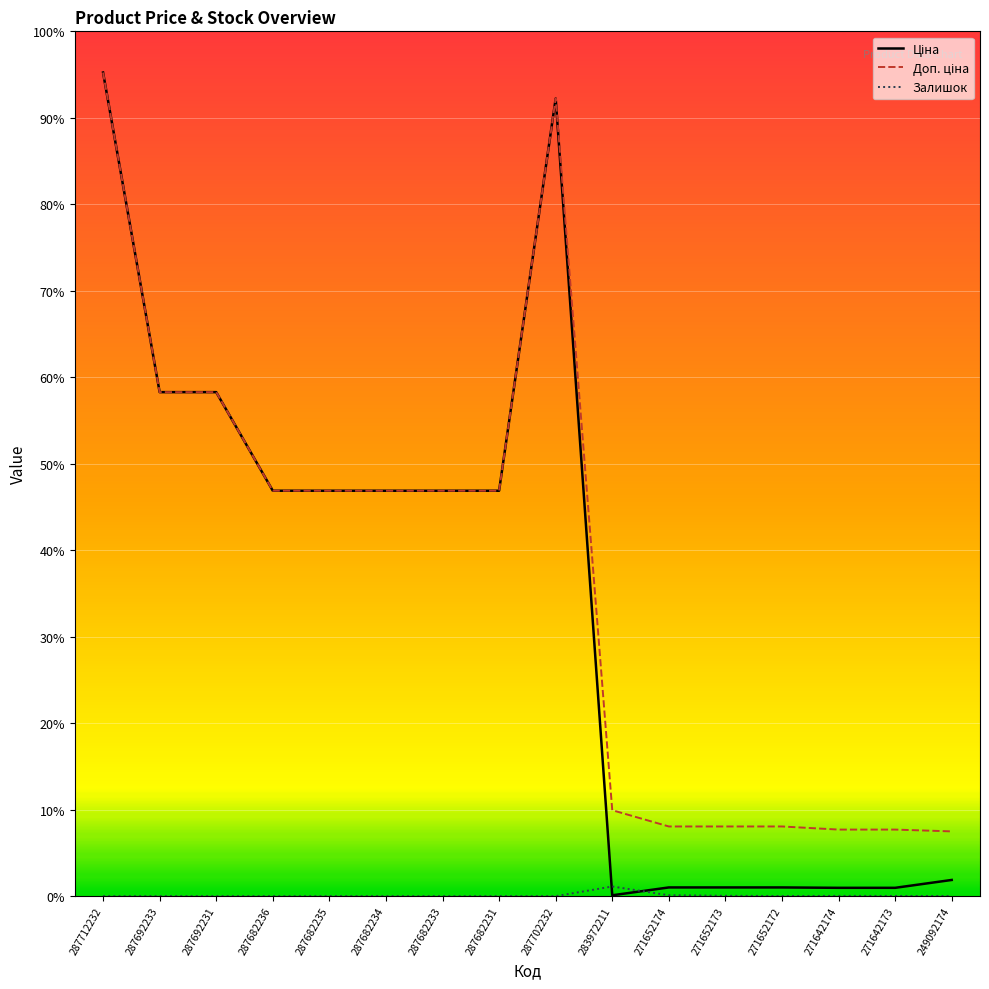

Which series changed the most between 287692231 and 287682233?

Ціна